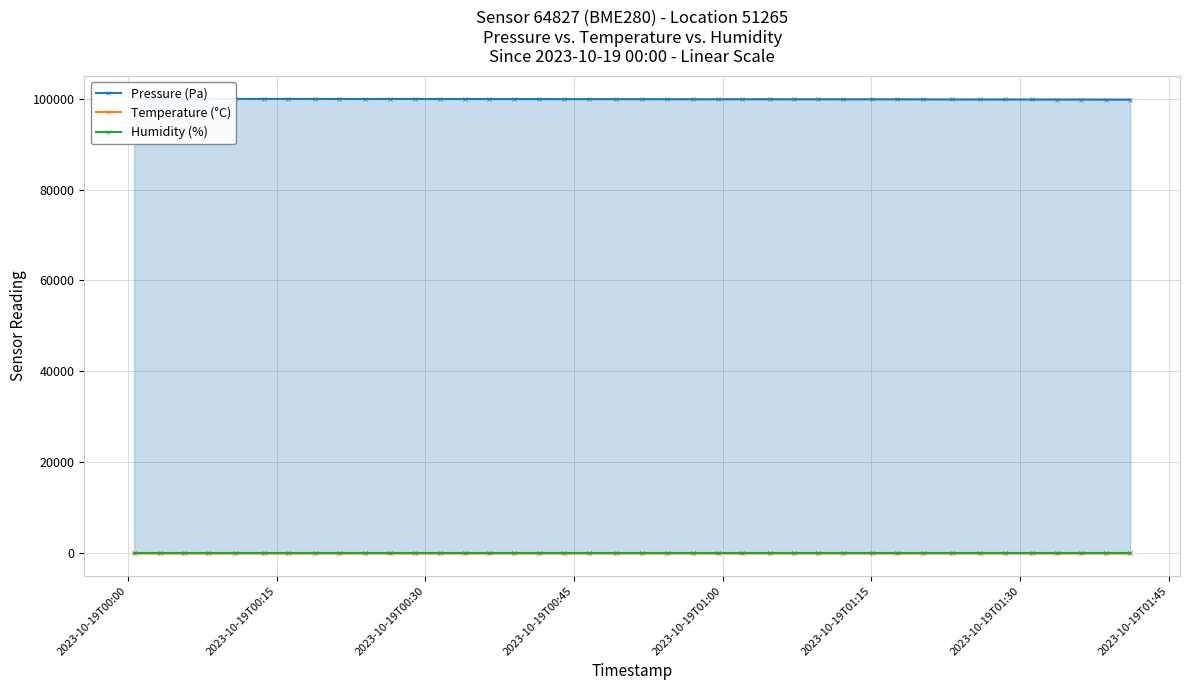

True or false: Temperature (°C) has more than 1 points higher than both neighbors.

True